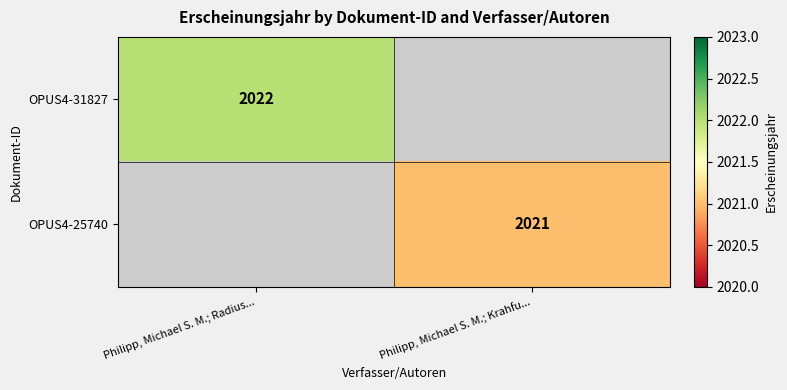

Is the value of OPUS4-31827 at Philipp, Michael S. M.; Radius... greater than the value of OPUS4-25740 at Philipp, Michael S. M.; Krahfu...?

Yes